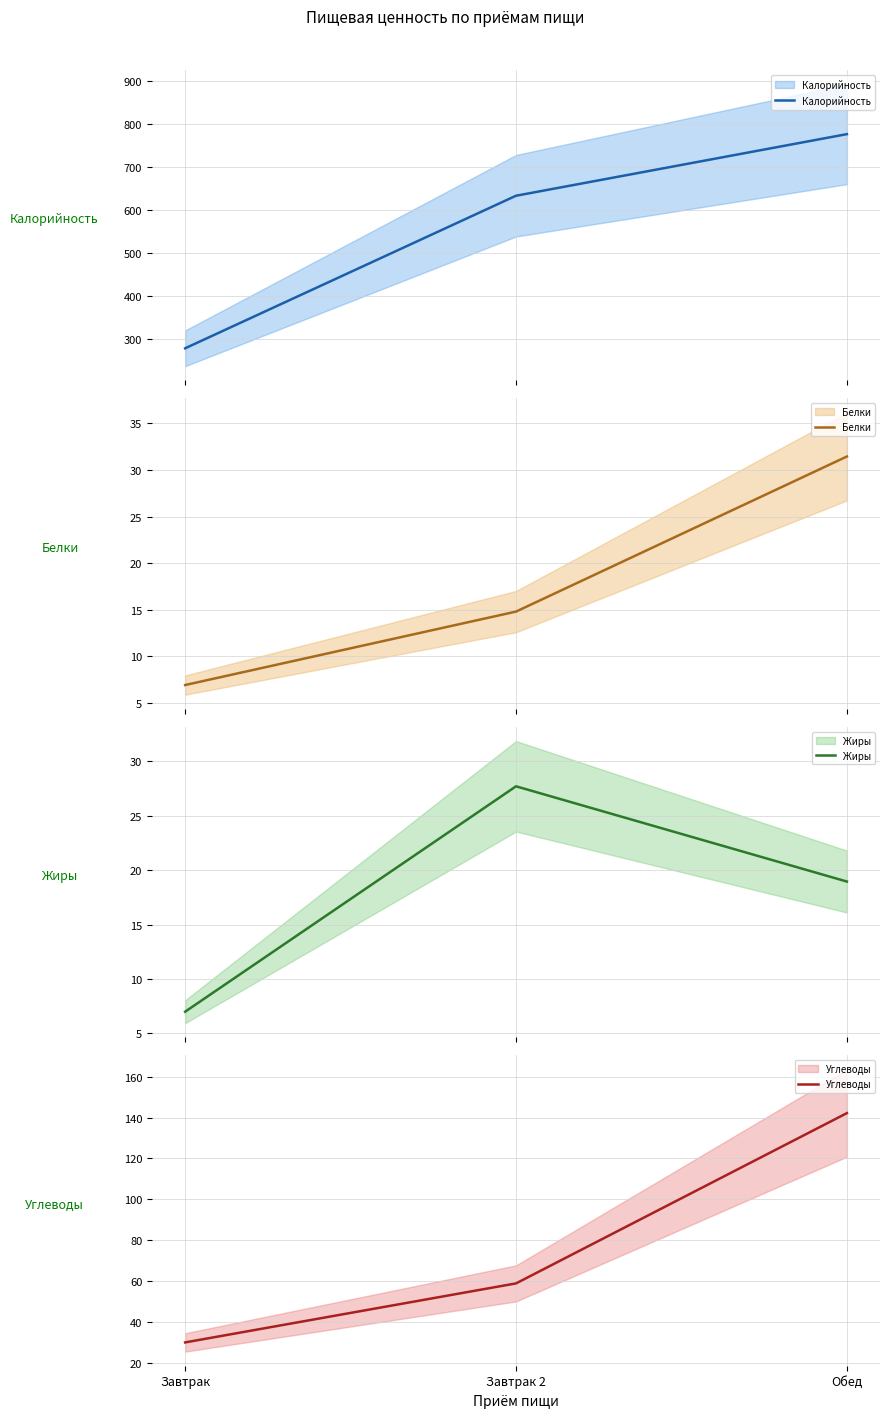

Rank the series at Завтрак from lowest to highest value.

Белки, Жиры, Углеводы, Калорийность